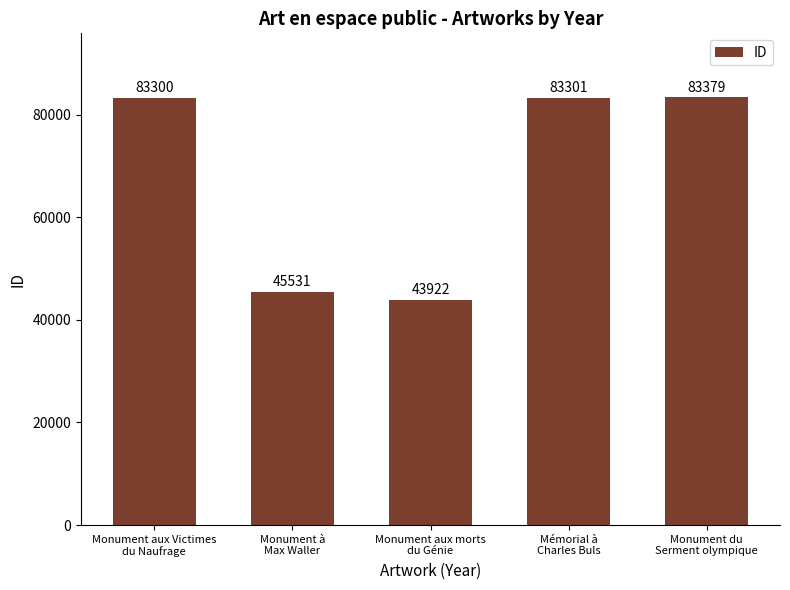

Reading right to left, extract all data points from this chart.

Monument du
Serment olympique=83379	Mémorial à
Charles Buls=83301	Monument aux morts
du Génie=43922	Monument à
Max Waller=45531	Monument aux Victimes
du Naufrage=83300